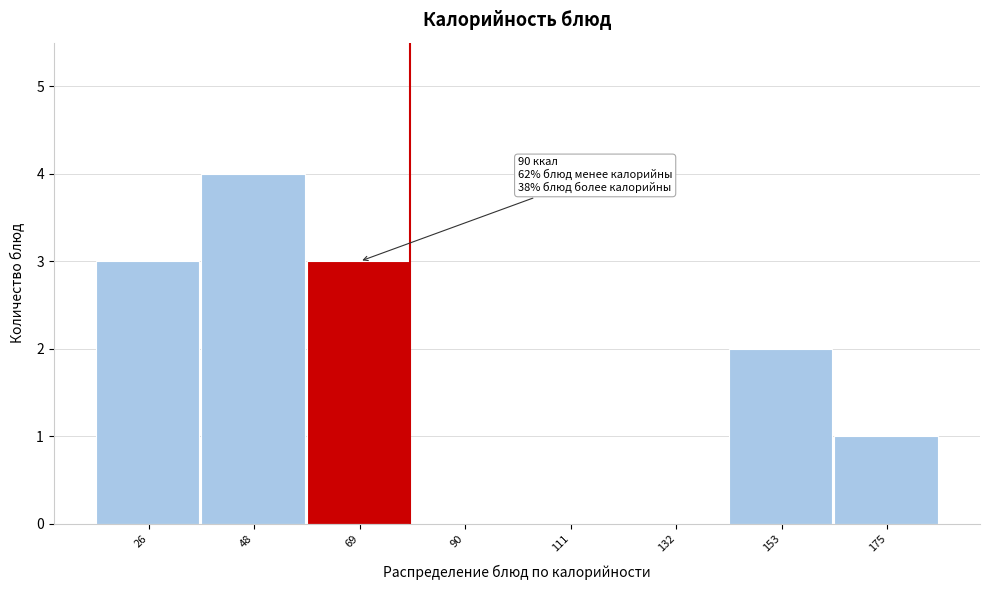

Reading right to left, what are all the values shown in this chart?

175=1	153=2	132=0	111=0	90=0	69=3	48=4	26=3